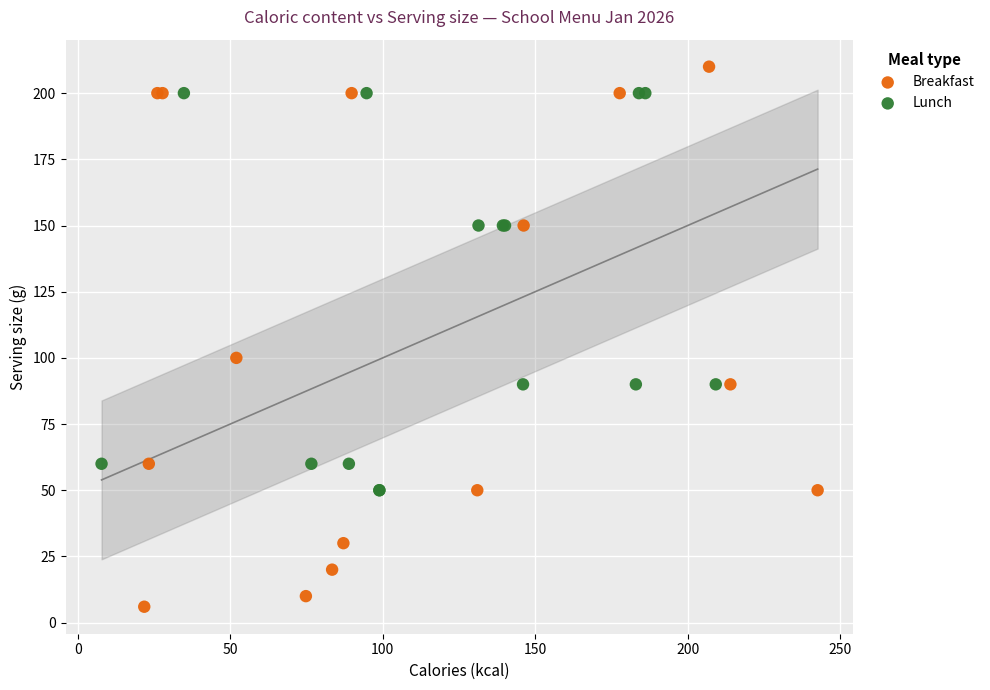

What are all the series names shown in the legend?

Breakfast, Lunch